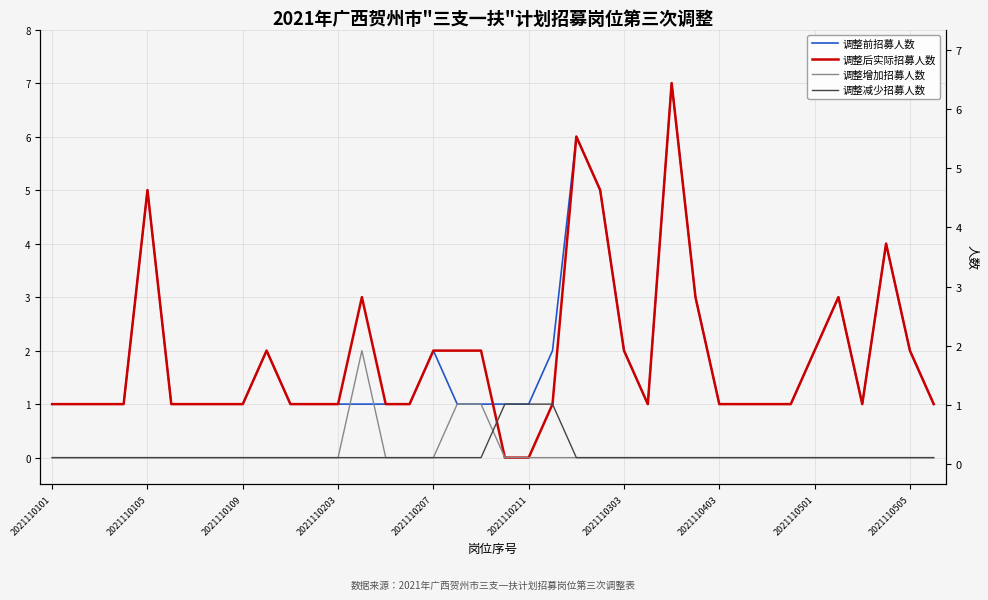

At how many categories does at least one series exceed 4?

4